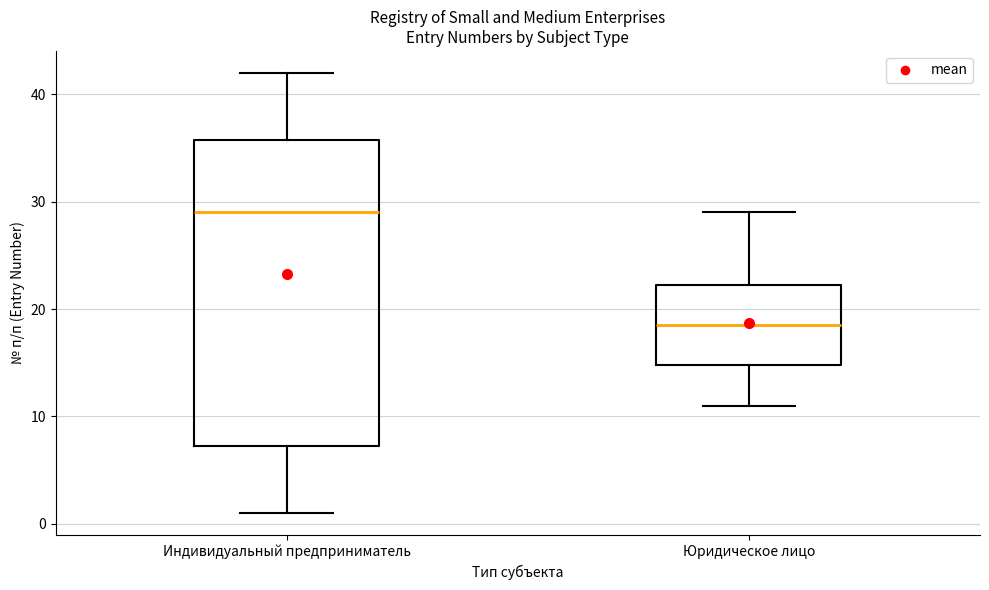

Comparing the boxes themselves (not the whiskers), which one is the tallest?

Индивидуальный предприниматель